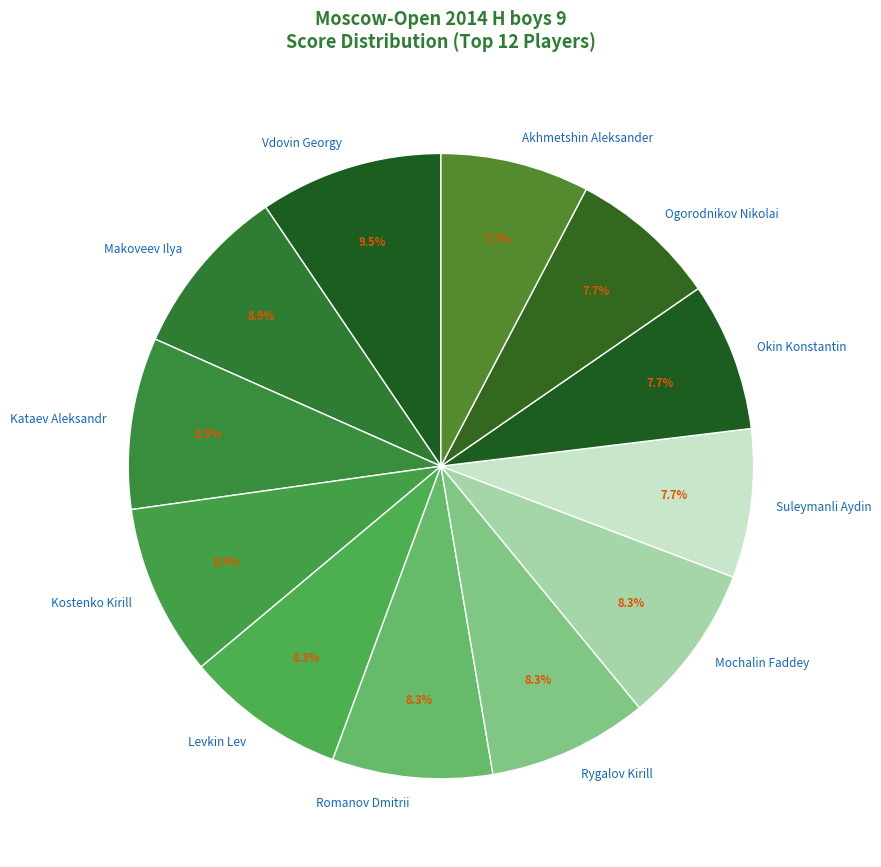

To the nearest percent, what is the combined percentage of Okin Konstantin and Makoveev Ilya?

17%